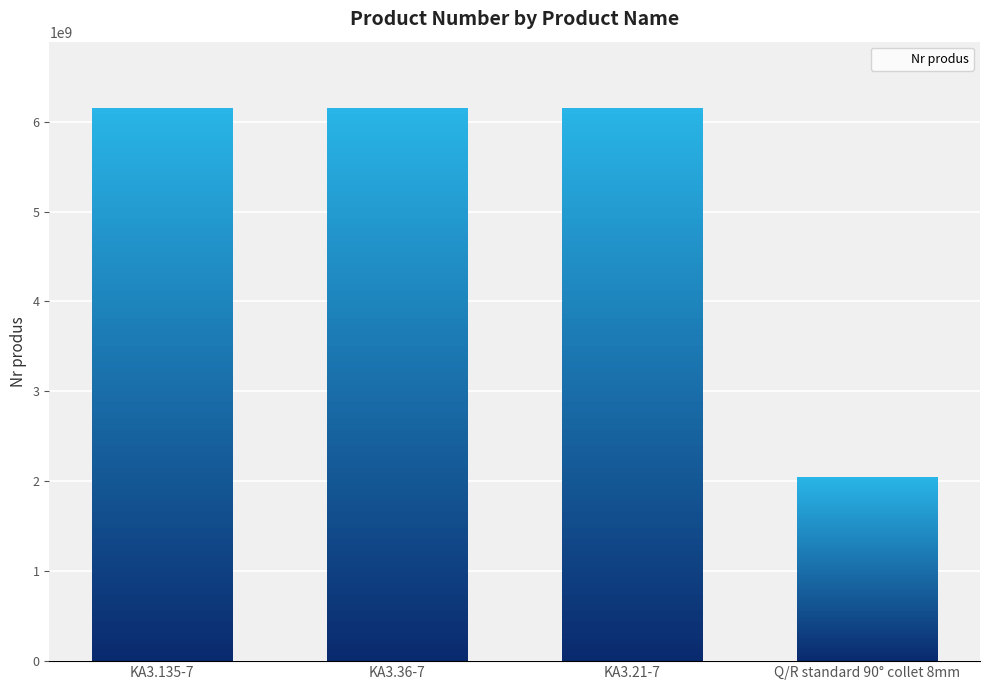

Does the chart contain stacked bars?

No